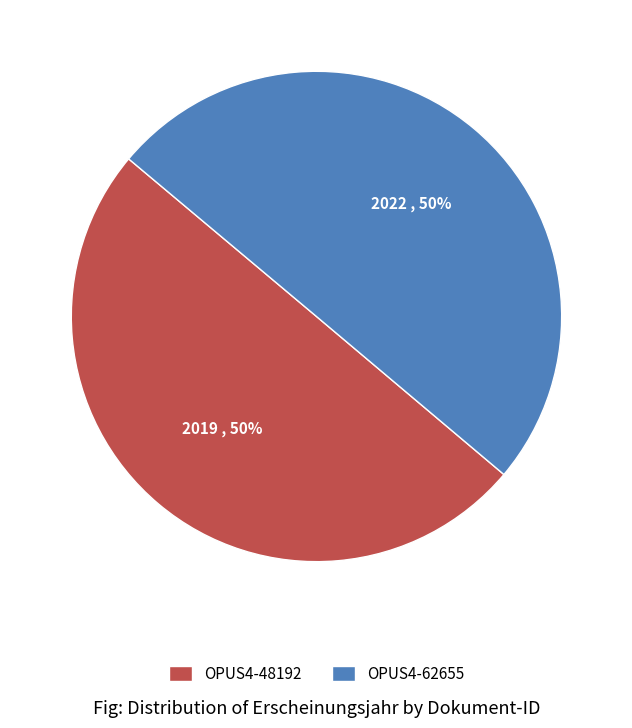

To the nearest percent, what portion does OPUS4-62655 represent?

50%